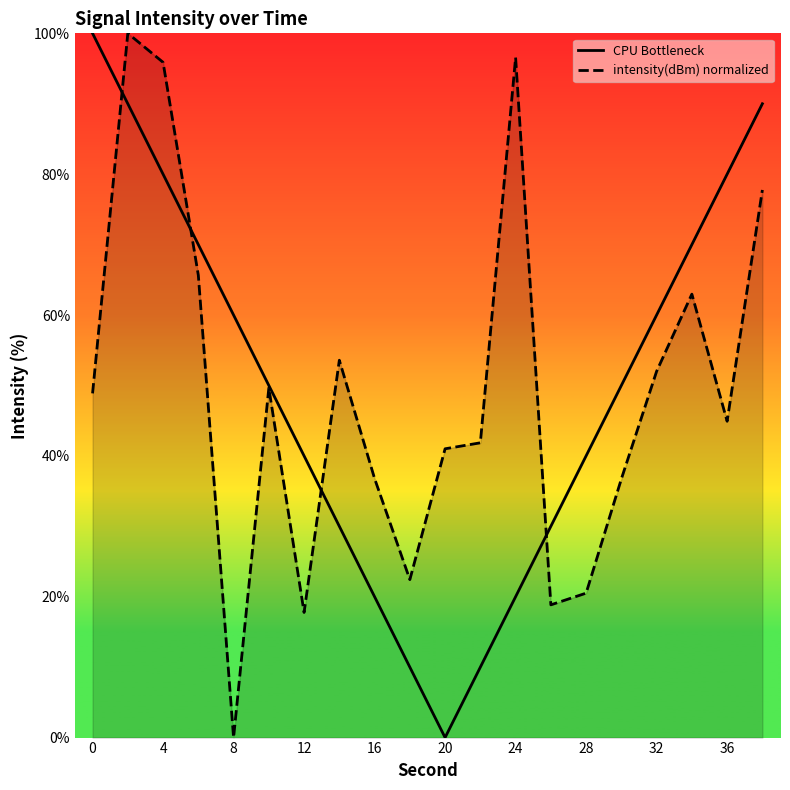

Is the value of intensity(dBm) normalized at 16 greater than the value of CPU Bottleneck at 32?

No